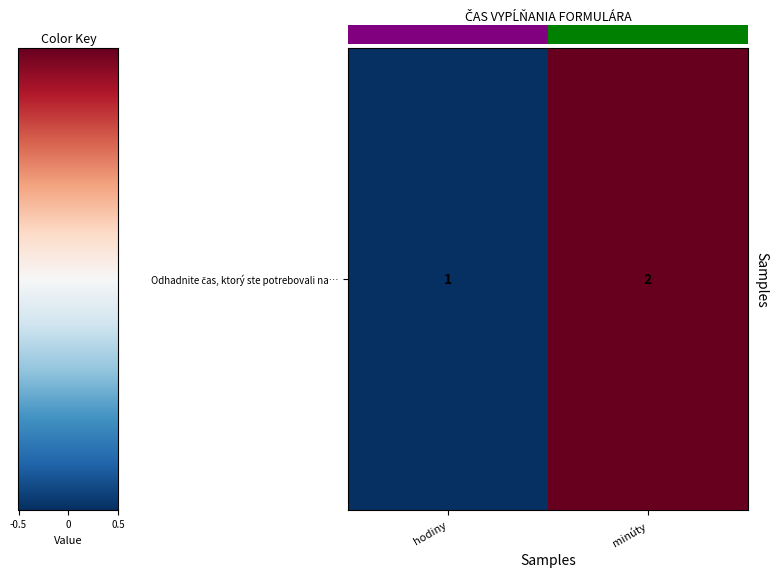

What is the average value?

2